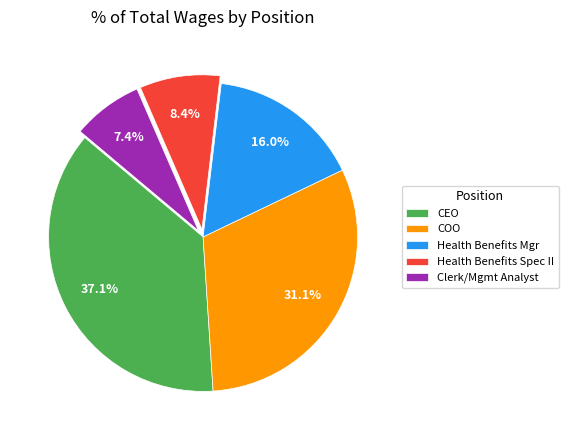

Which slice is the smallest?

Clerk/Mgmt Analyst